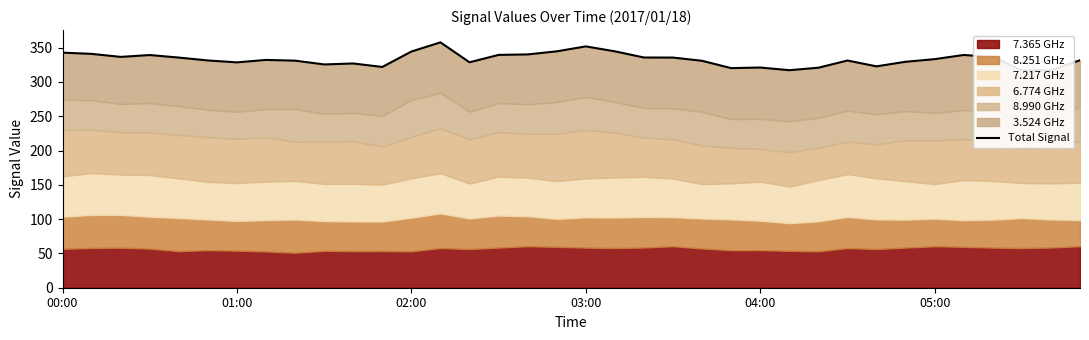

What is the change in value from 03:00 to 15?

+0.2